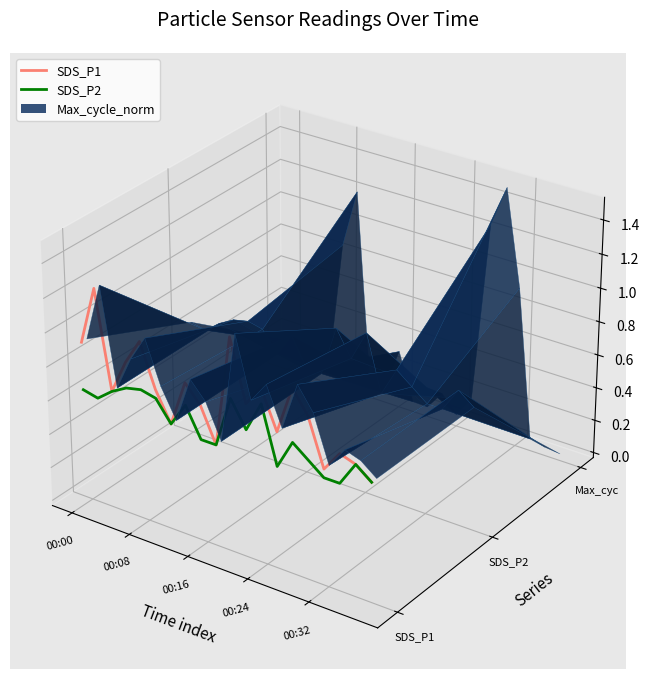

The value of SDS_P2 at 14 is -0.0. True or false?

False